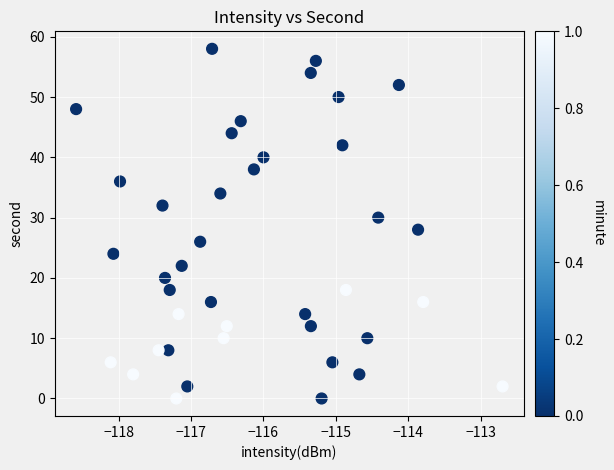

What is the range of Y values (max minus min)?

58